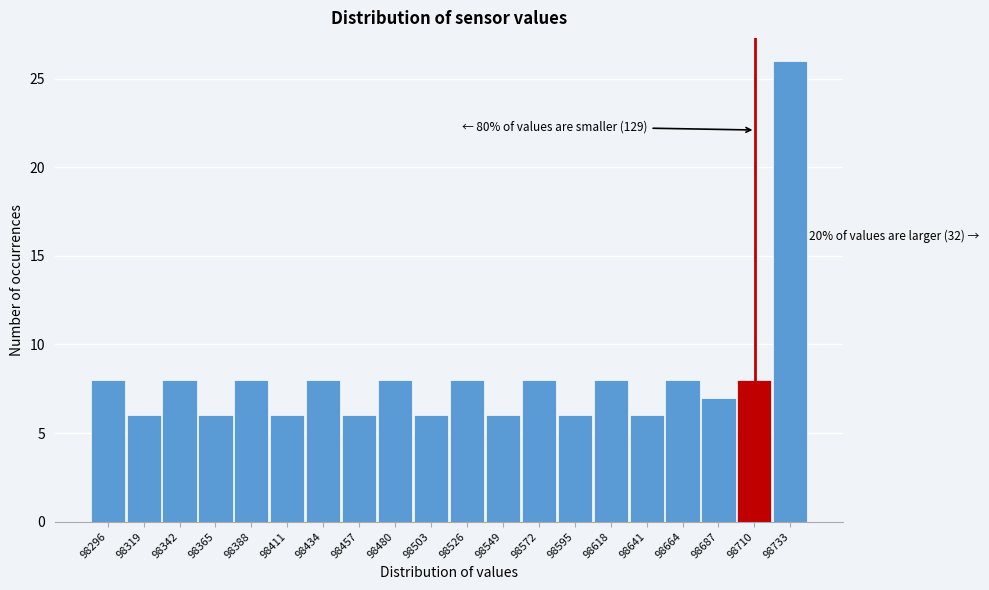

Reading left to right, transcribe all the data shown in this chart.

8	6	8	6	8	6	8	6	8	6	8	6	8	6	8	6	8	7	8	26